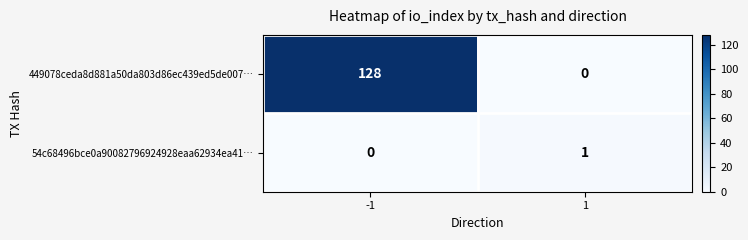

At how many categories does at least one series exceed 41?

1